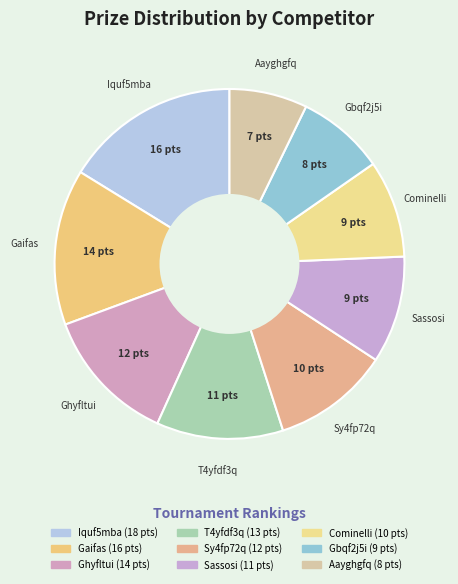

How many slices are in this pie chart?

9